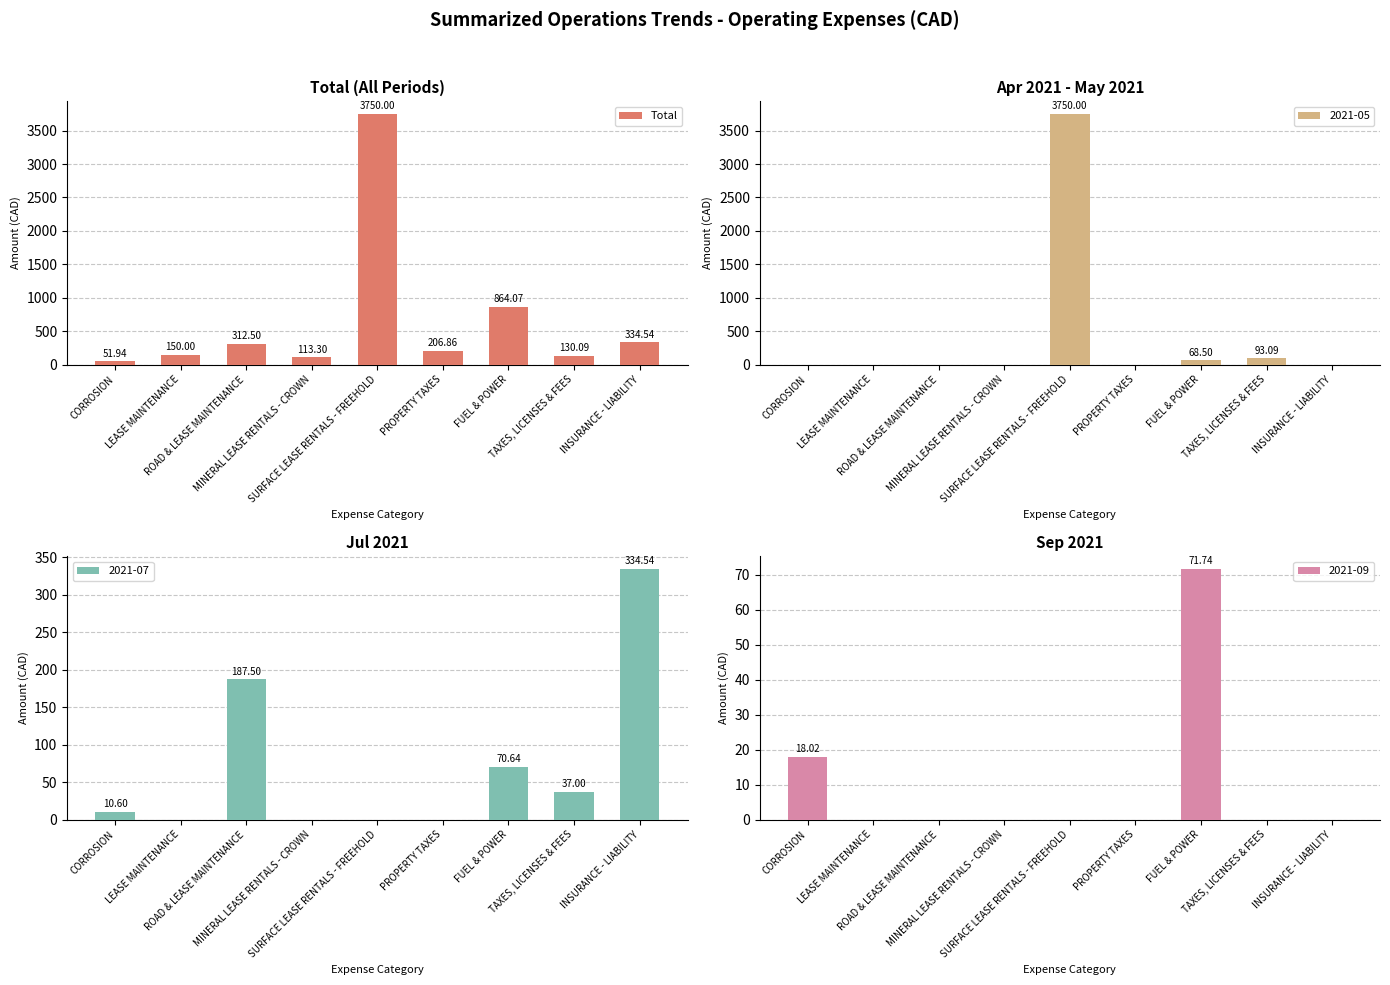

Which category has the lowest value across all series?

CORROSION